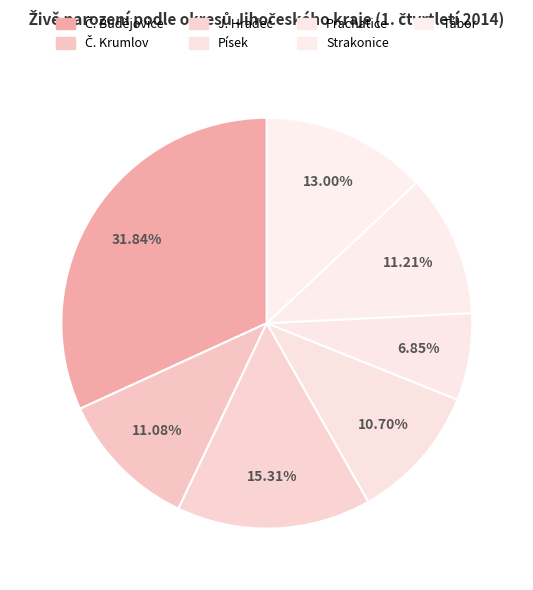

Rank the categories by value from lowest to highest.

Prachatice, Písek, Č. Krumlov, Strakonice, Tábor, J. Hradec, Č. Budějovice